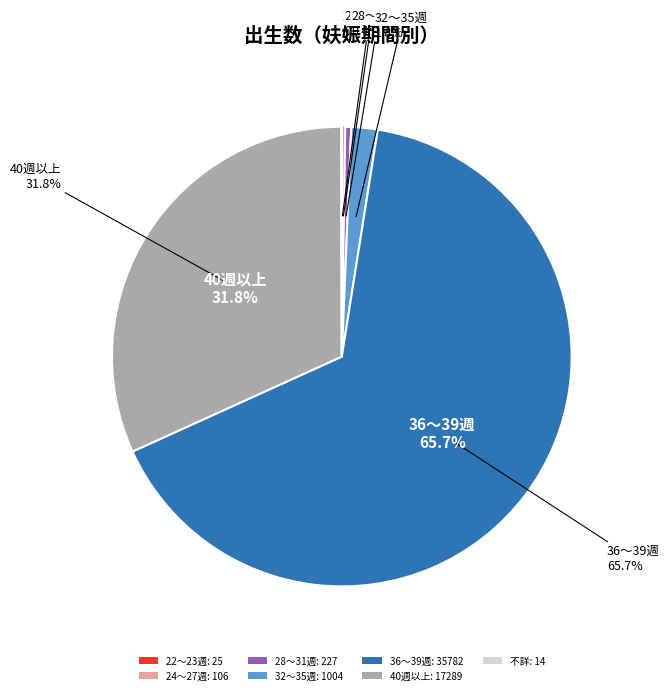

Which category has the biggest portion of the pie?

36～39週